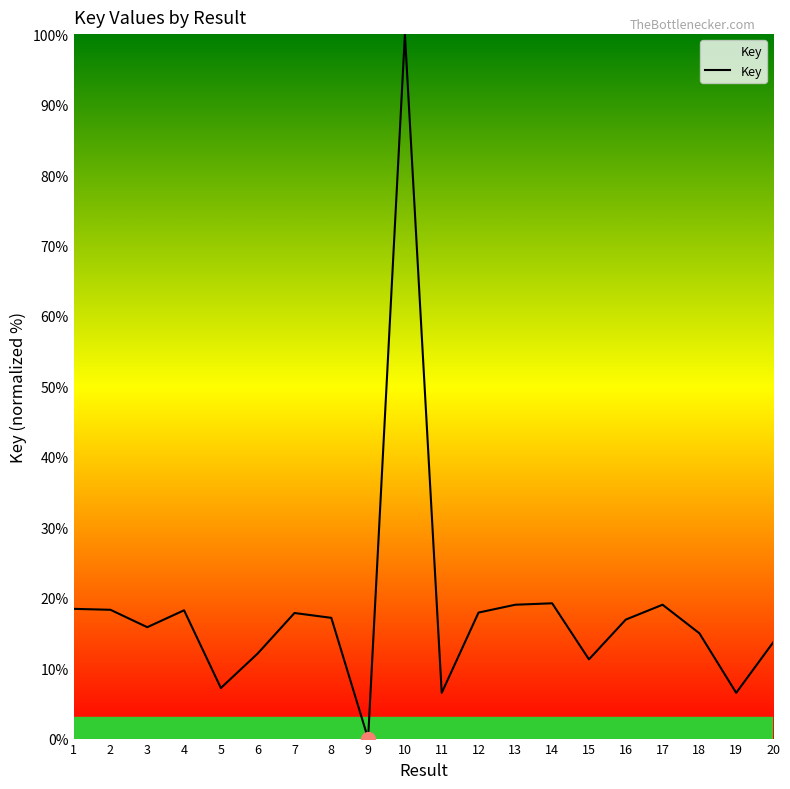

The value at 8 is 11.3. True or false?

False